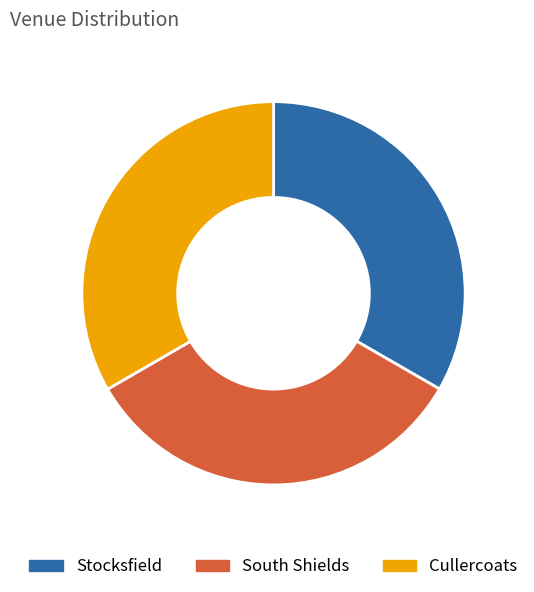

Combined, do Cullercoats and South Shields account for over 50%?

Yes